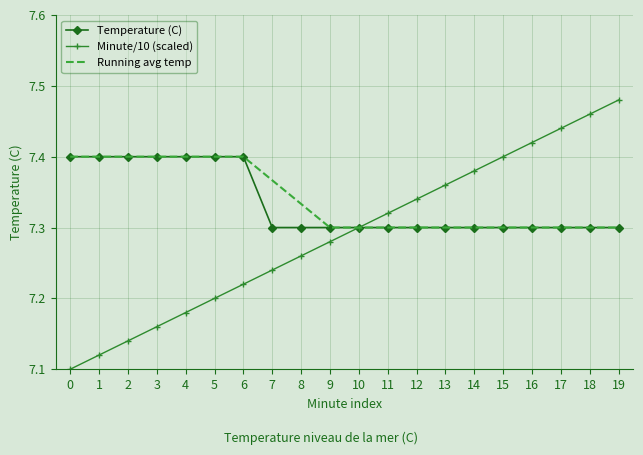

Is it true that Temperature (C) equals 7.3 at 7?

True